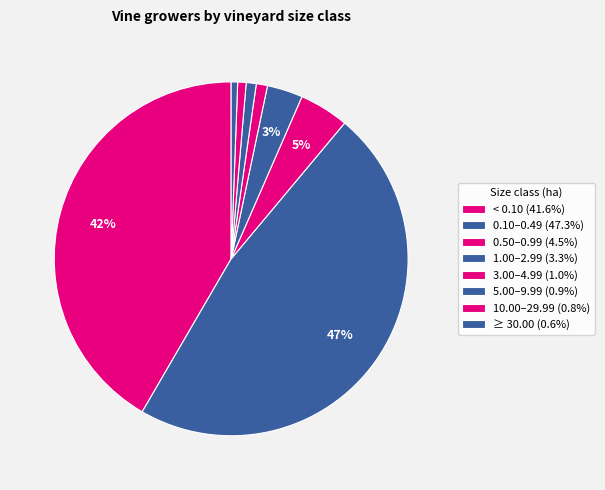

Rank the categories by value from highest to lowest.

0.10–0.49, < 0.10, 0.50–0.99, 1.00–2.99, 3.00–4.99, 5.00–9.99, 10.00–29.99, ≥ 30.00